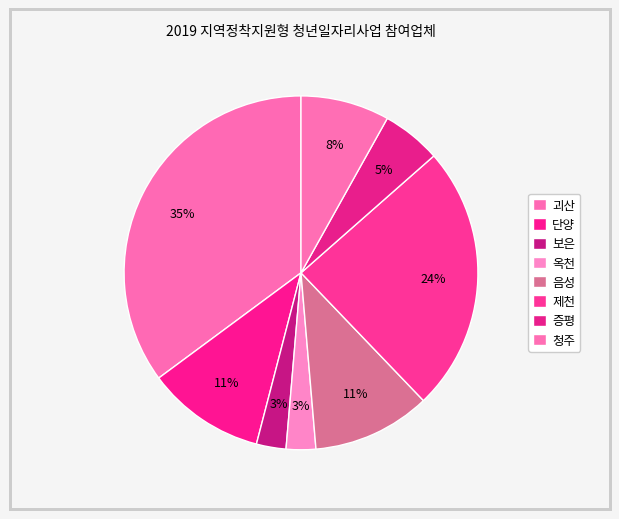

To the nearest percent, what is the combined percentage of 청주 and 단양?

19%